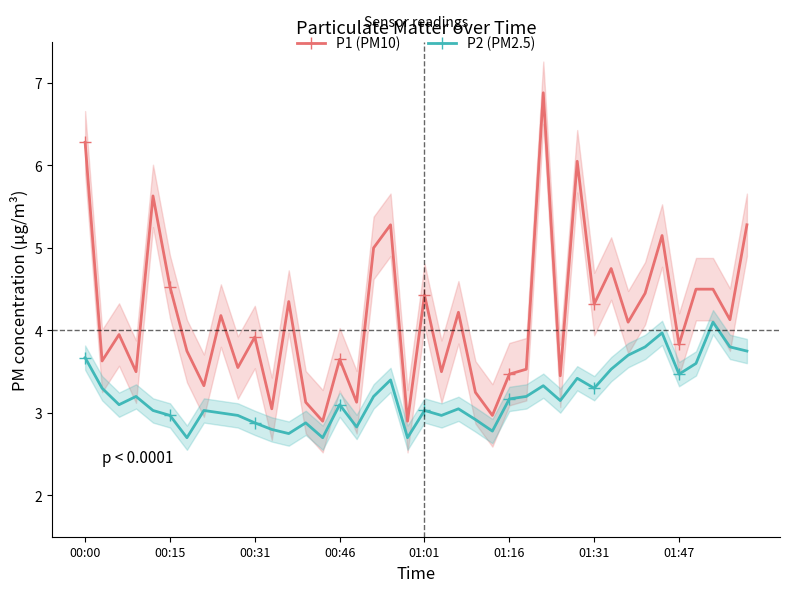

Rank the series by their maximum value, from highest to lowest.

P1 (PM10), P2 (PM2.5)